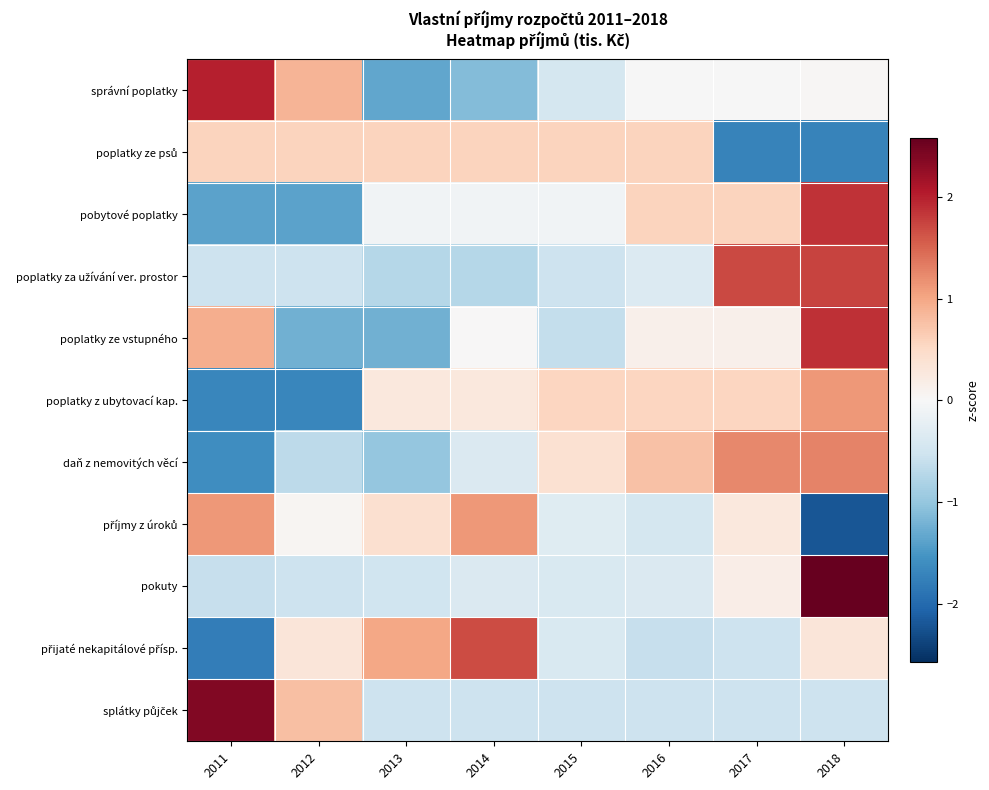

Which label corresponds to the largest value in the chart?

2018